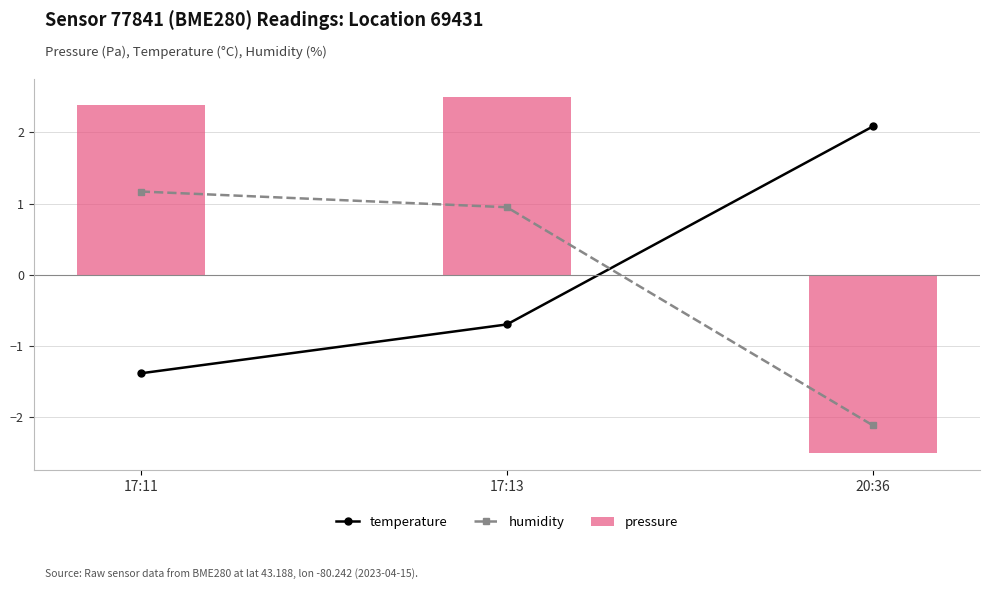

Reading right to left, list all the values displayed in this chart.

temperature: 2.1	-0.7	-1.4
humidity: -2.1	0.9	1.2
pressure: -2.5	2.5	2.4